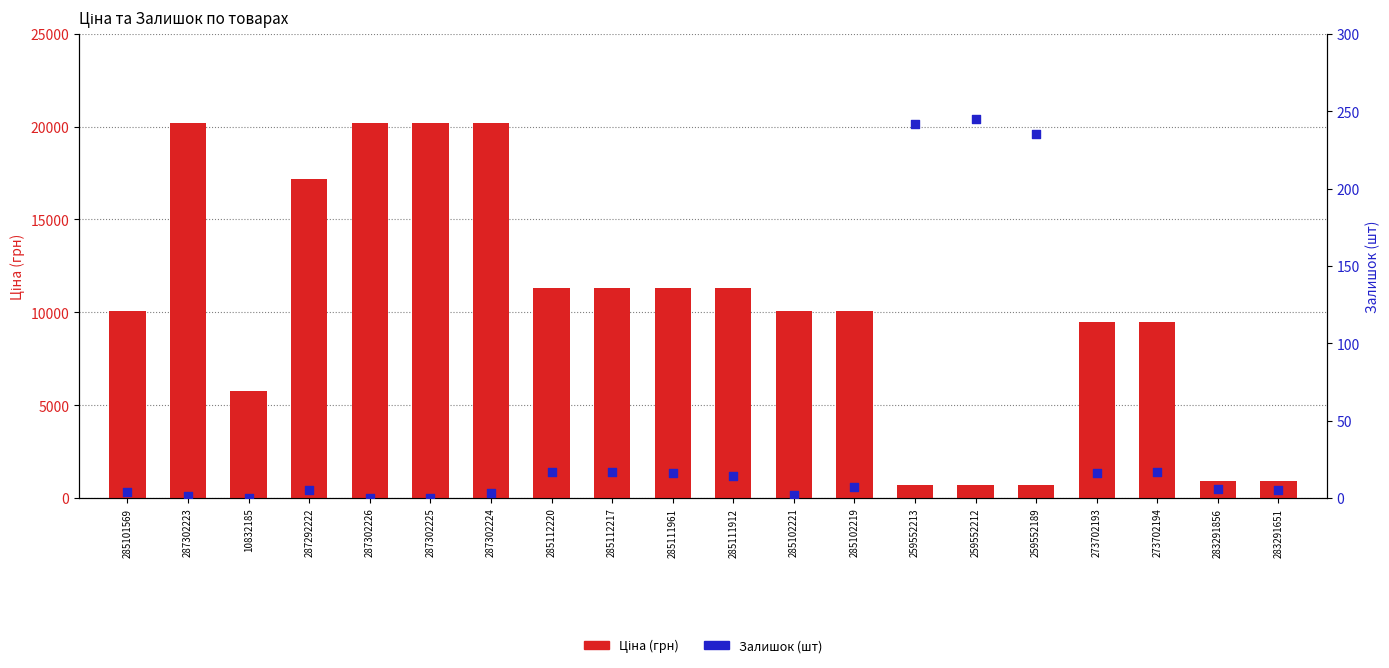

Is the value of Ціна (грн) at 285101569 greater than the value of Залишок (шт) at 283291651?

Yes